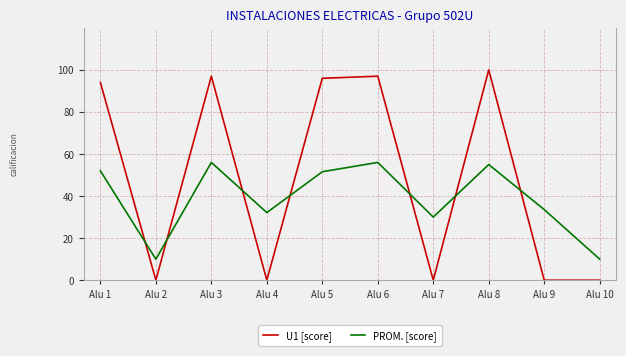

Which series has the largest total across all categories?

U1 [score]